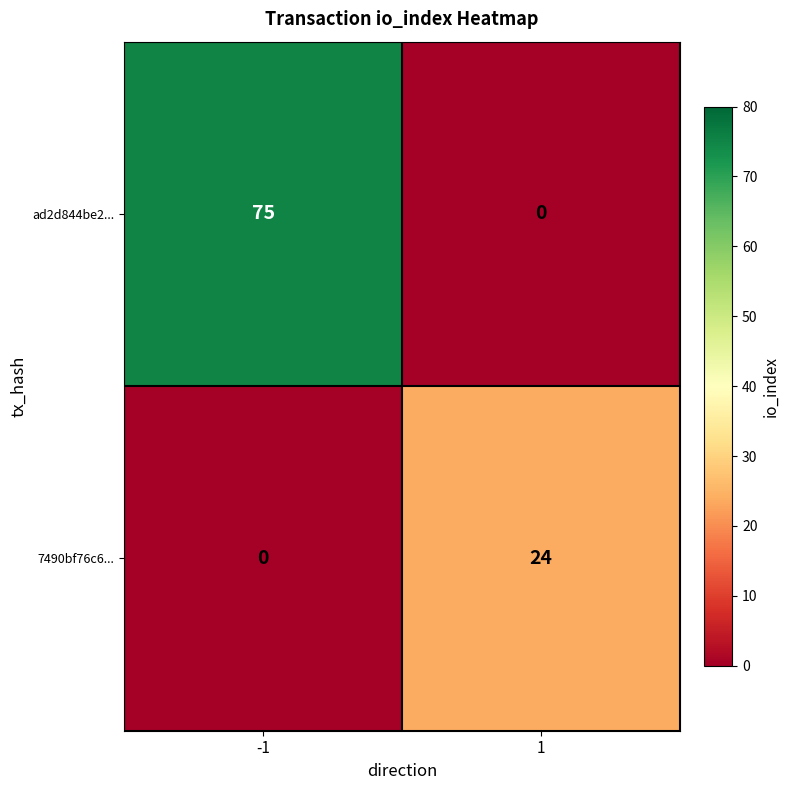

How many values in ad2d844be2... are above zero?

1